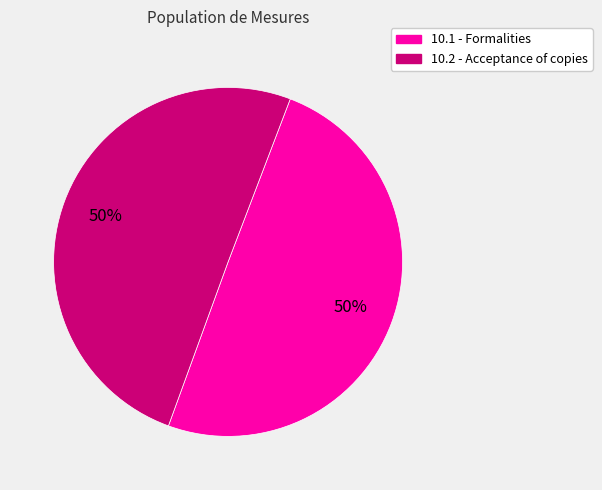

Is the sum of 10.2 and 10.1 greater than half?

Yes